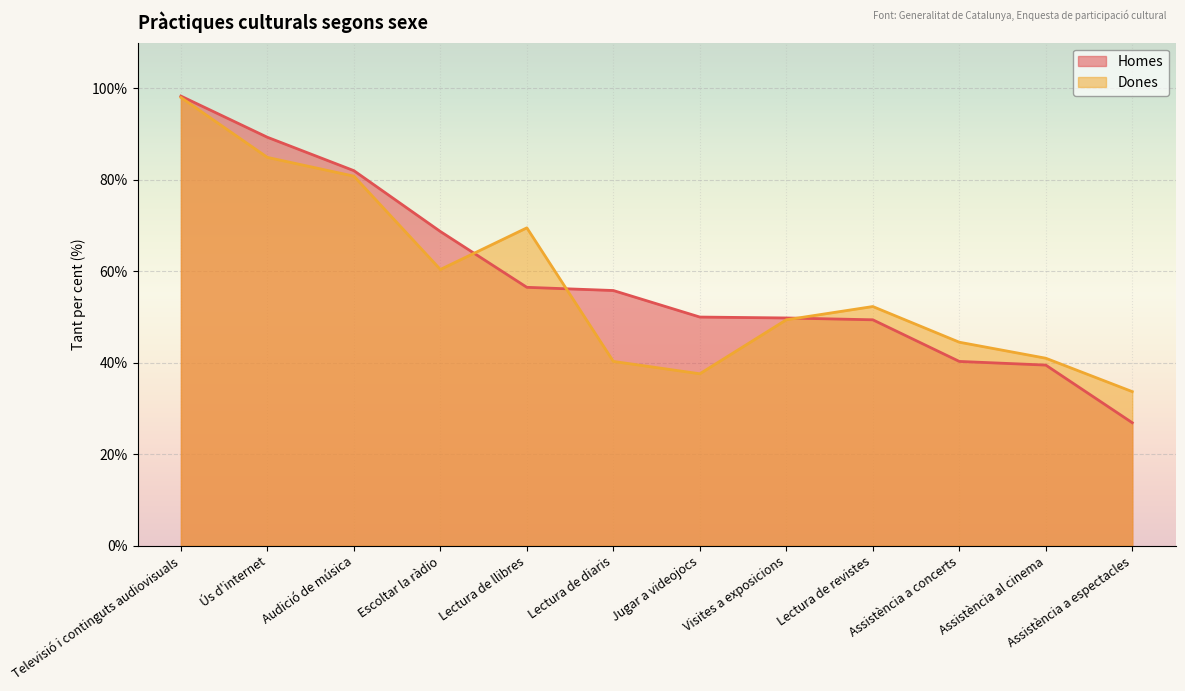

True or false: Homes has more than 2 points higher than both neighbors.

False